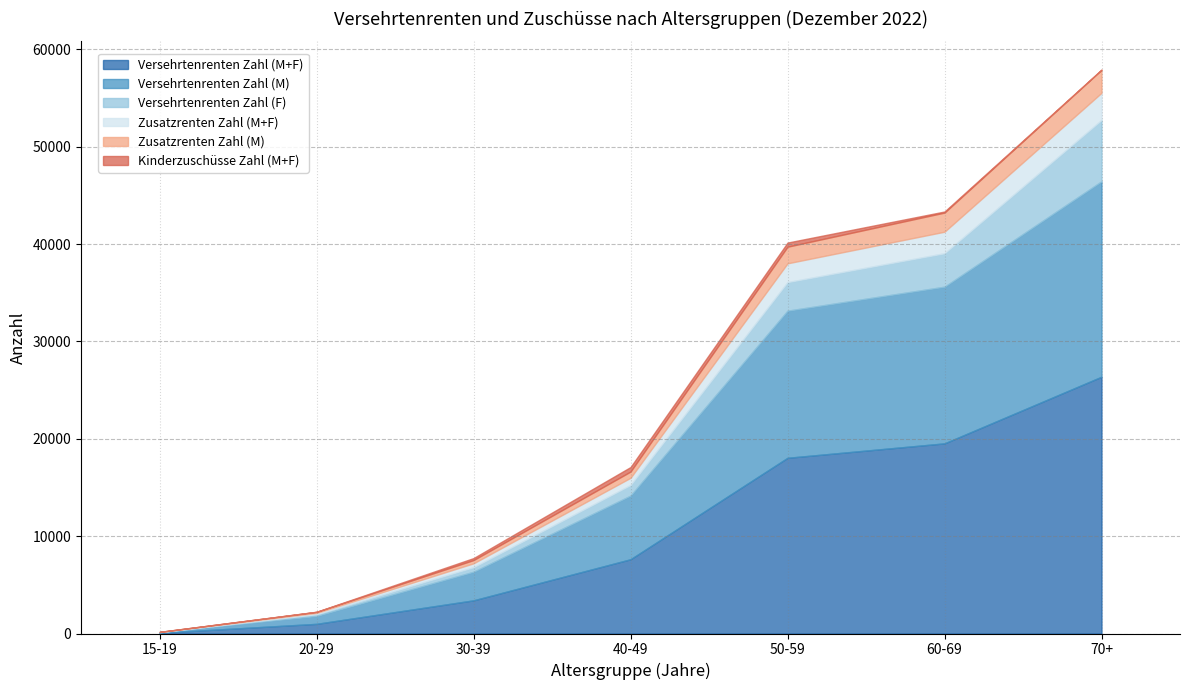

Is it true that Versehrtenrenten Zahl (M+F) equals 26372 at 70+?

True